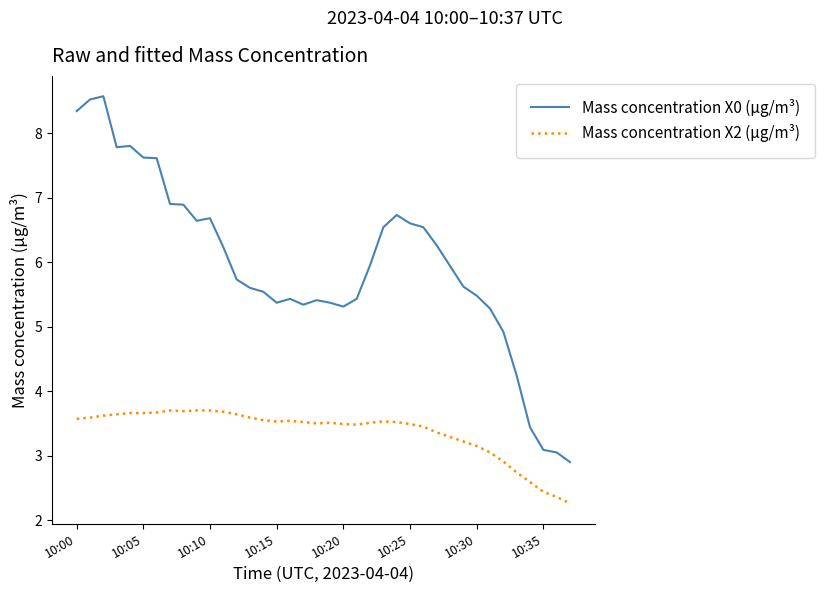

What is the difference between the maximum and minimum values in the Mass concentration X2 (μg/m³) series?

1.4